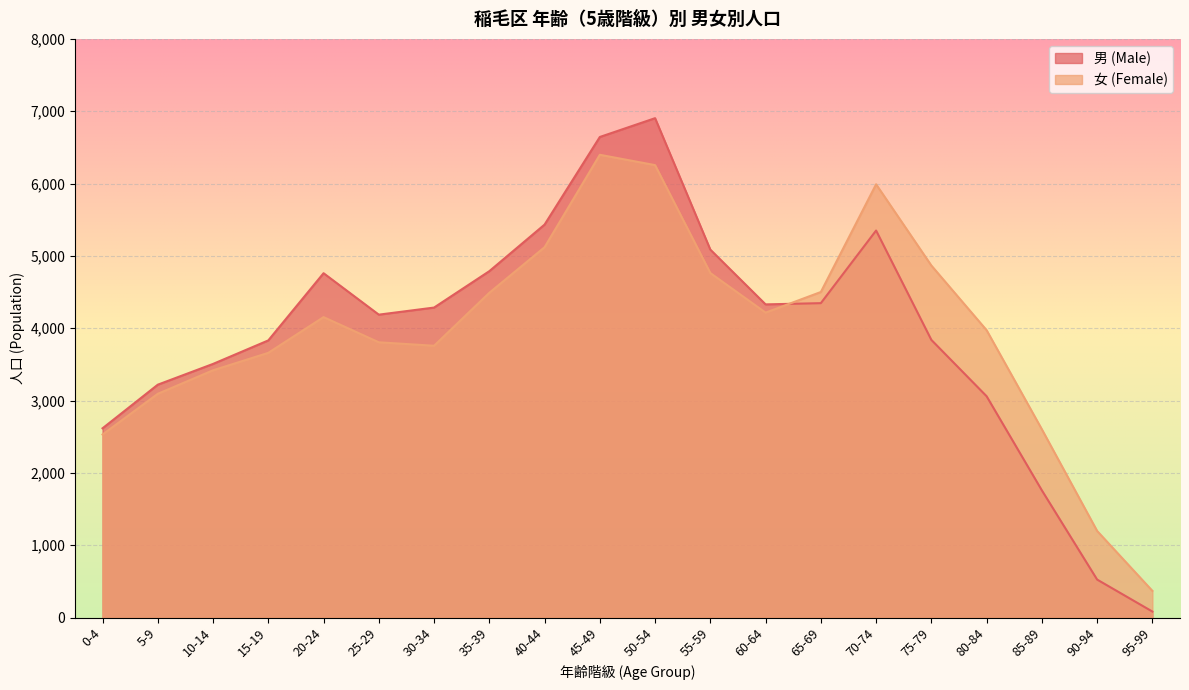

Is it true that 女 (Female) equals 370 at 95-99?

True